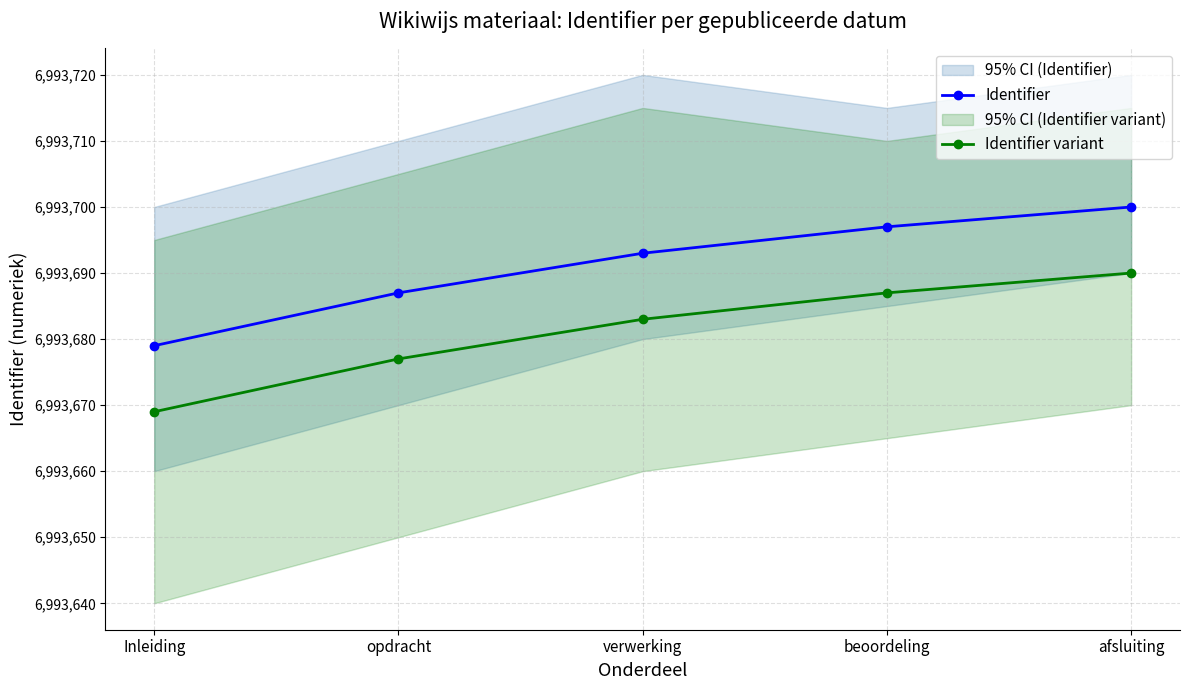

What is the sum of all Identifier values?

34968456